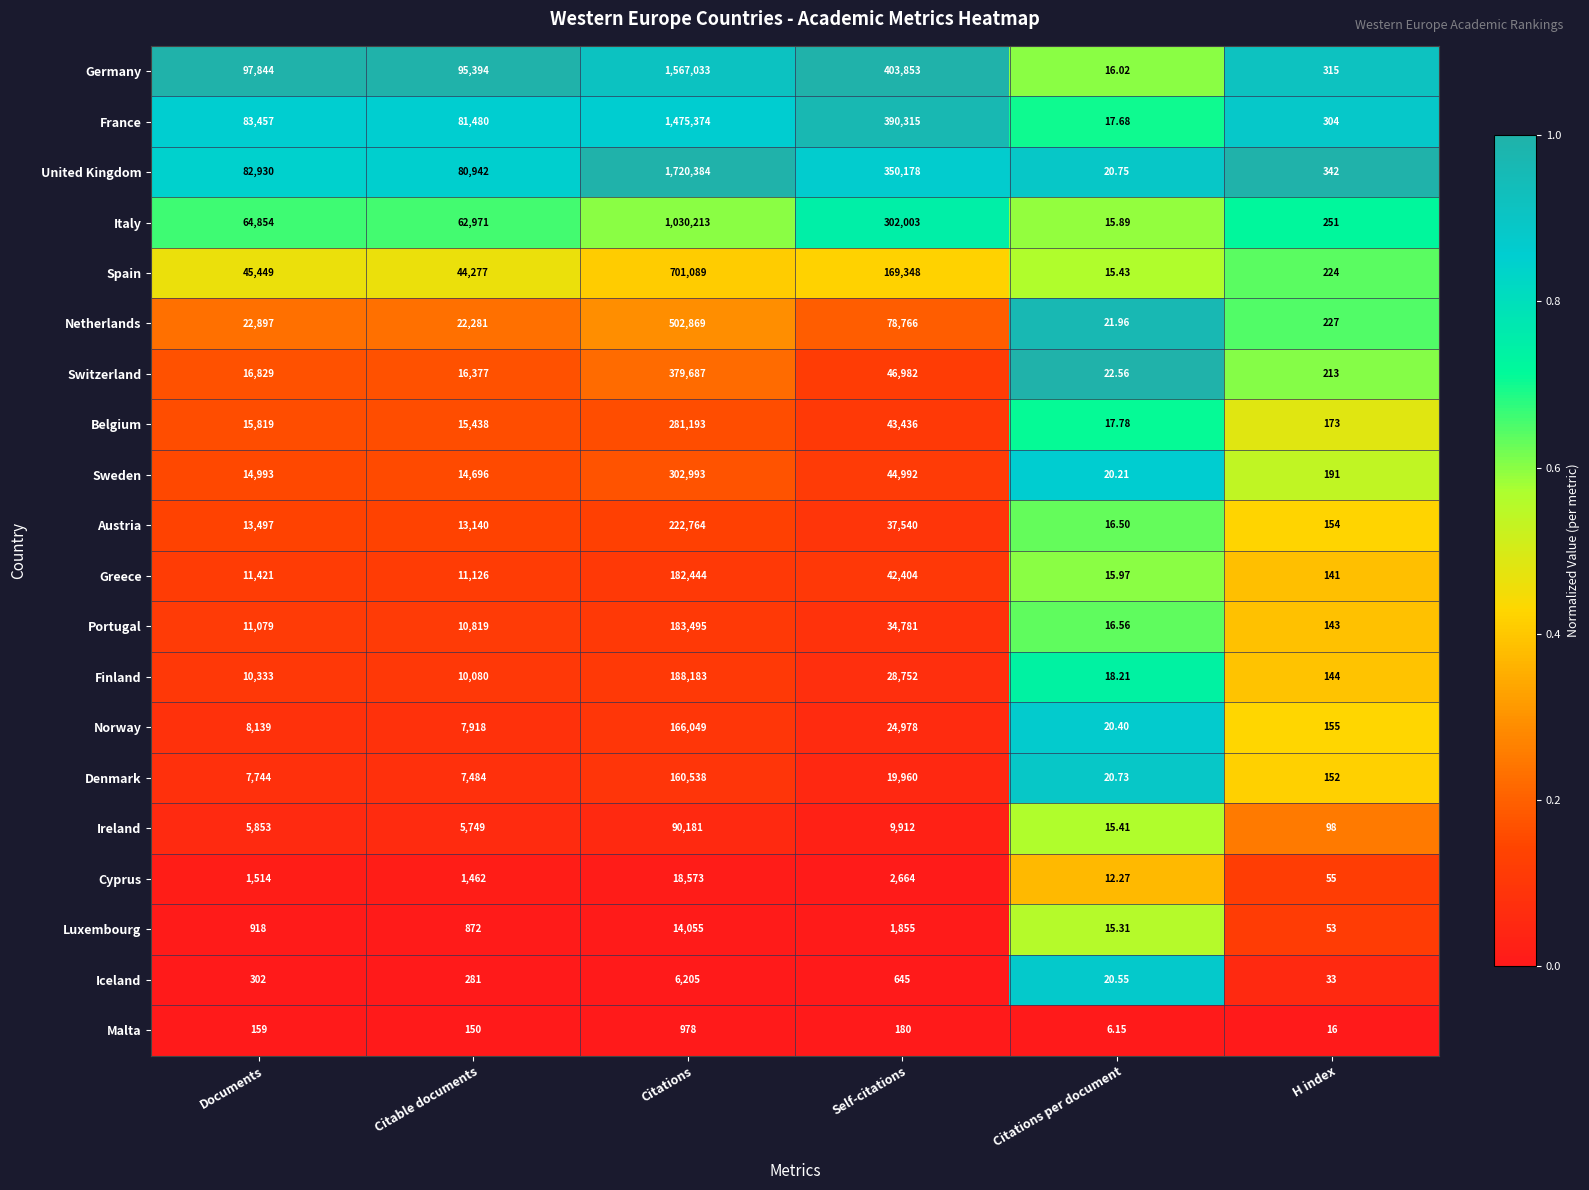

Which category has the lowest value in the Netherlands series?

Citations per document